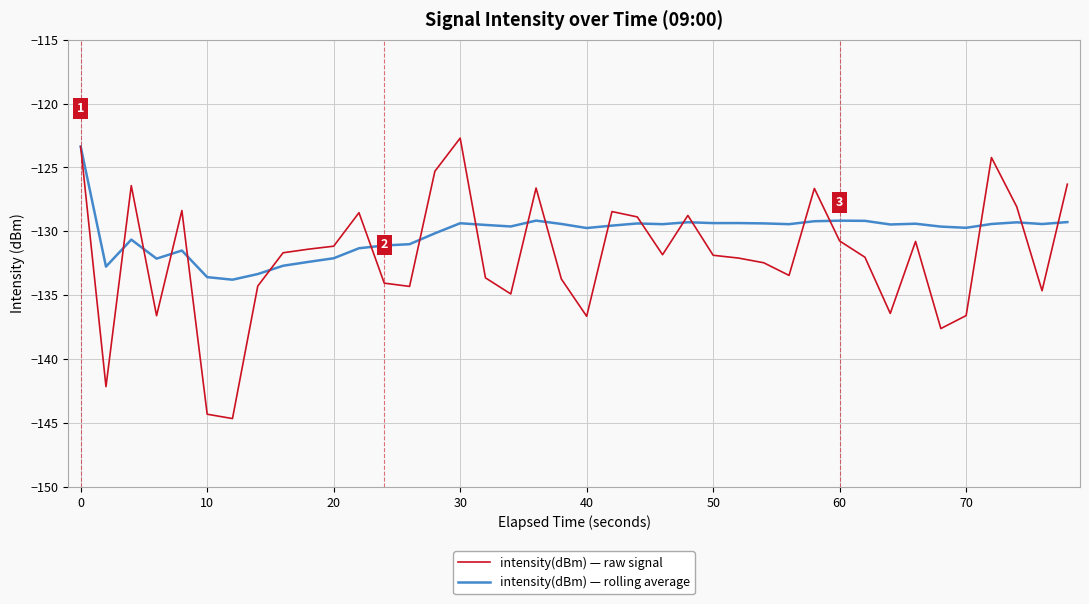

Rank the series by their average value, from lowest to highest.

intensity(dBm) — raw signal, intensity(dBm) — rolling average